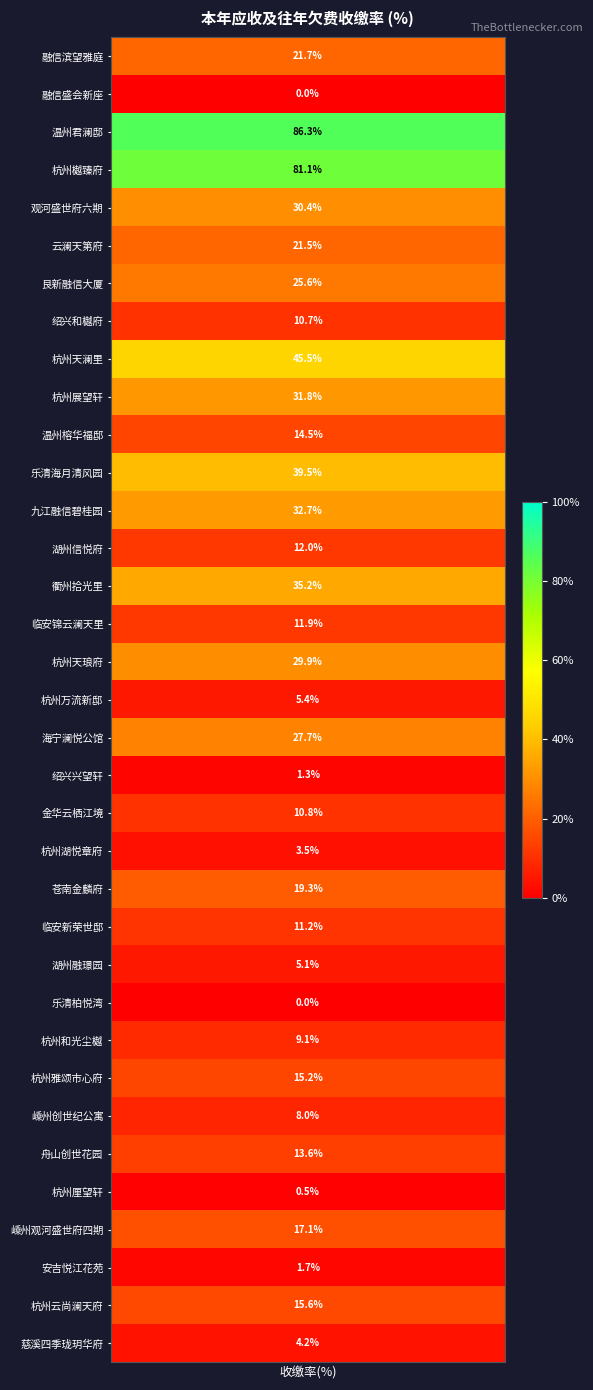

At which label does the data first exceed 14?

融信滨望雅庭